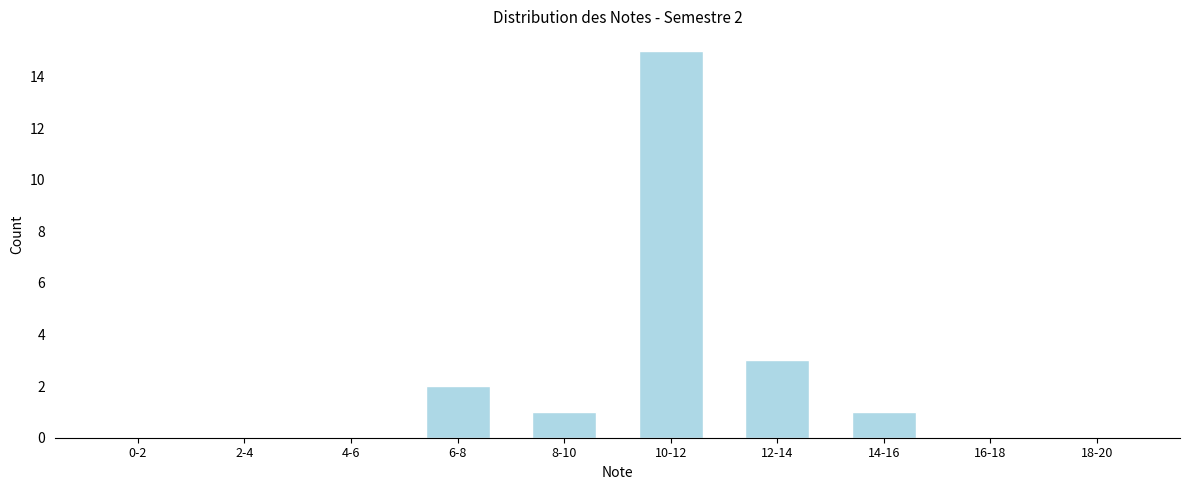

Reading right to left, extract all data points from this chart.

18-20=0	16-18=0	14-16=1	12-14=3	10-12=15	8-10=1	6-8=2	4-6=0	2-4=0	0-2=0